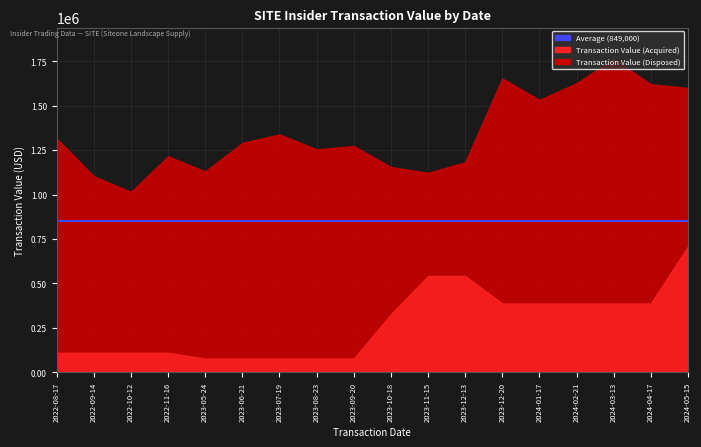

How many interior local valleys does the Transaction Value (Disposed) series have?

5